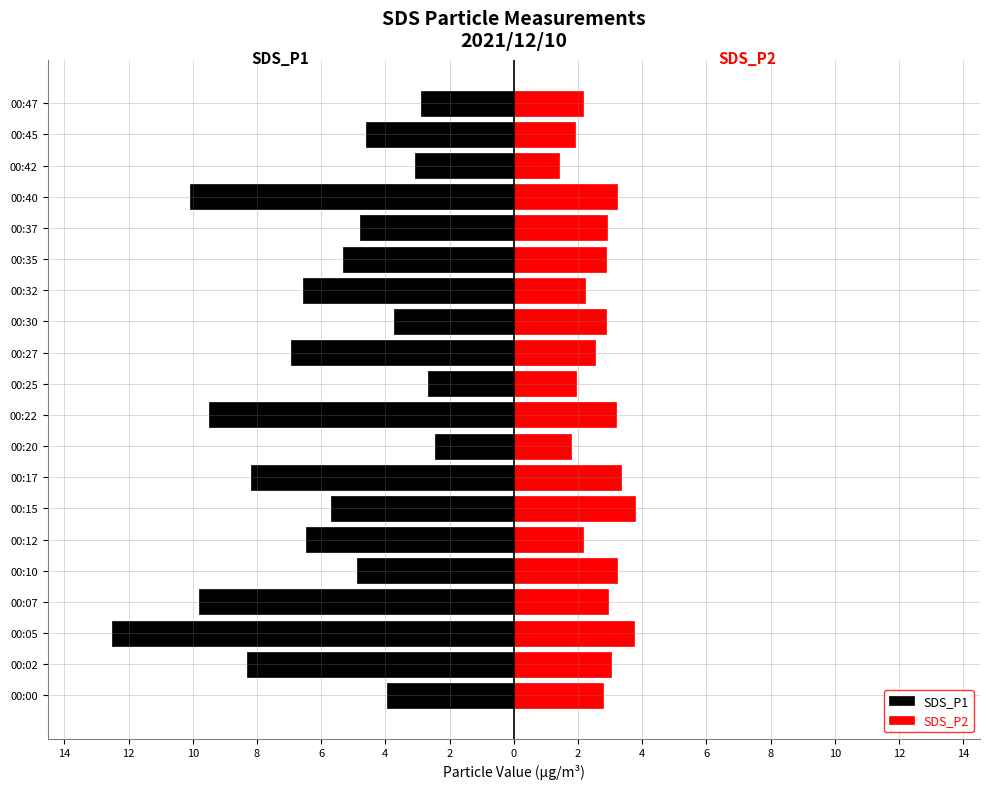

True or false: SDS_P2 has a value of 2.9 at 00:35.

True